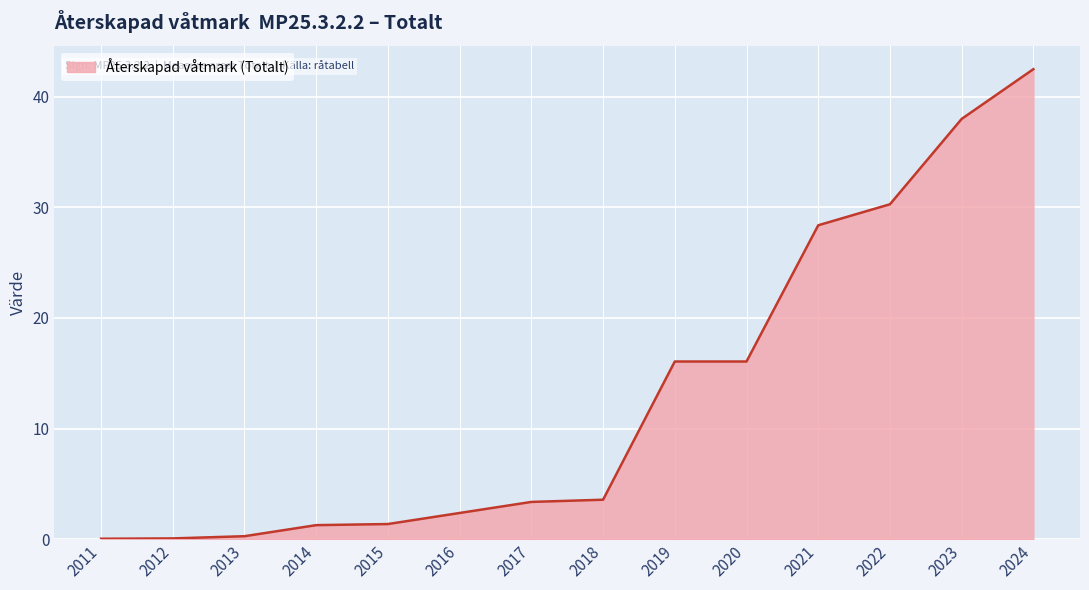

Which category has the highest value across all series?

2024